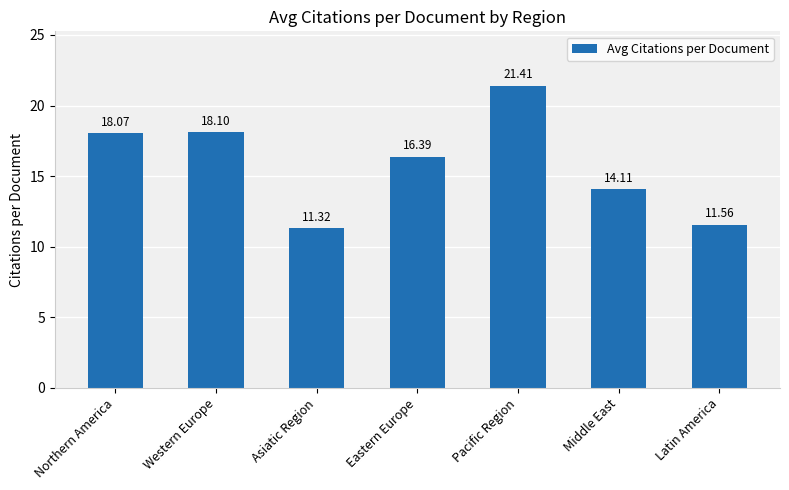

What is the sum of the values at Northern America and Middle East?

32.2